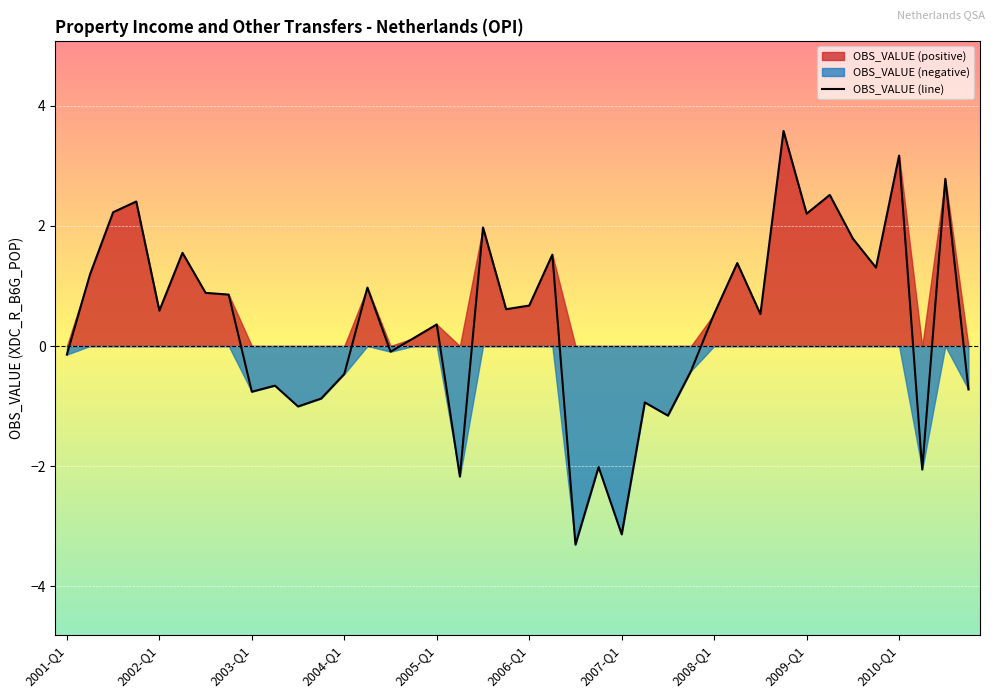

Is it true that OBS_VALUE (line) equals 3.2 at 2010-Q1?

True